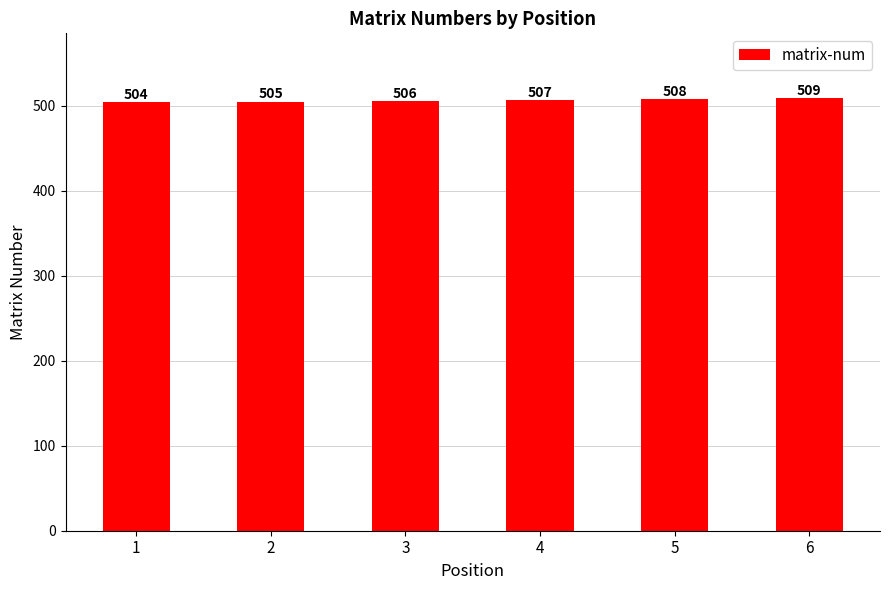

How many values are between 505 and 508?

4